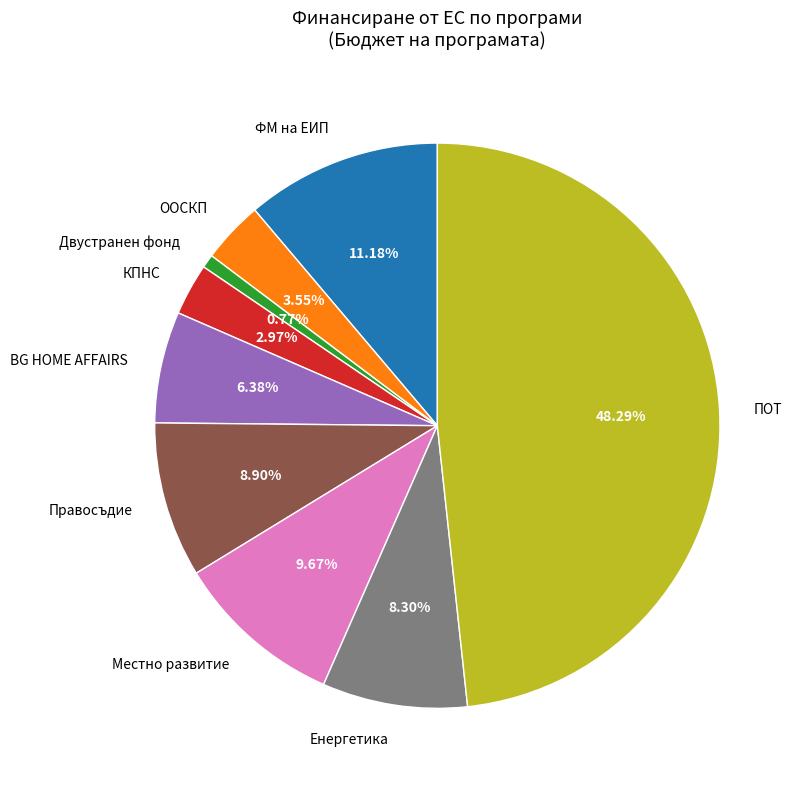

Does Енергетика account for over 50% of the chart?

No